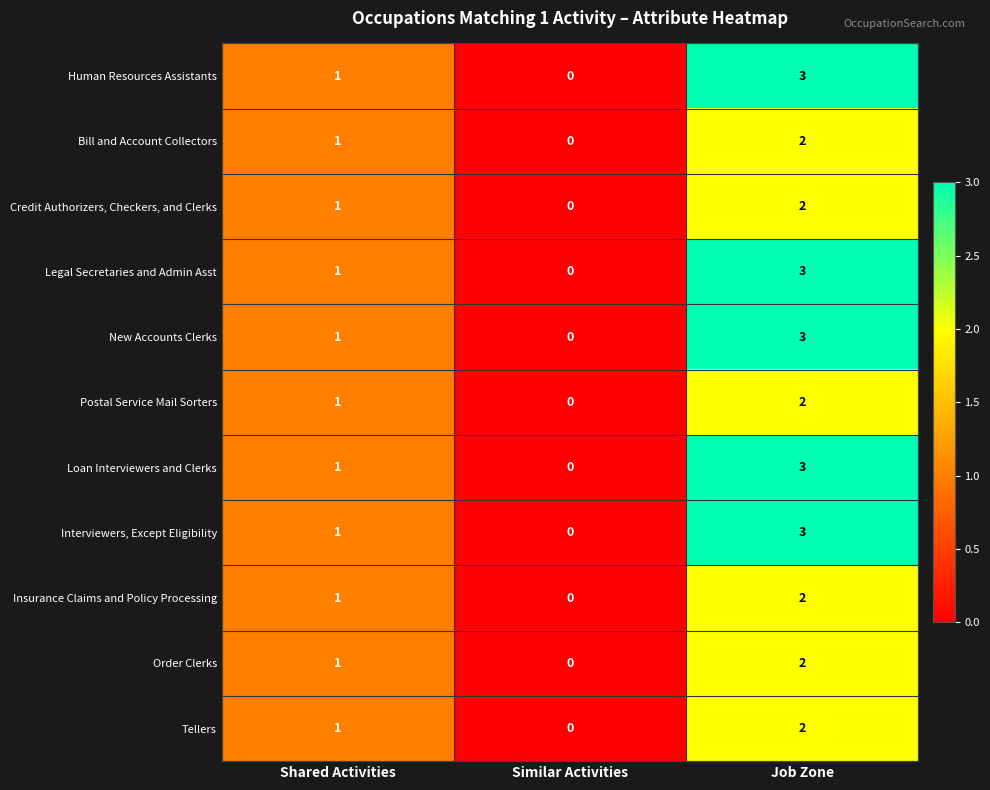

At which label does New Accounts Clerks reach its peak?

Job Zone